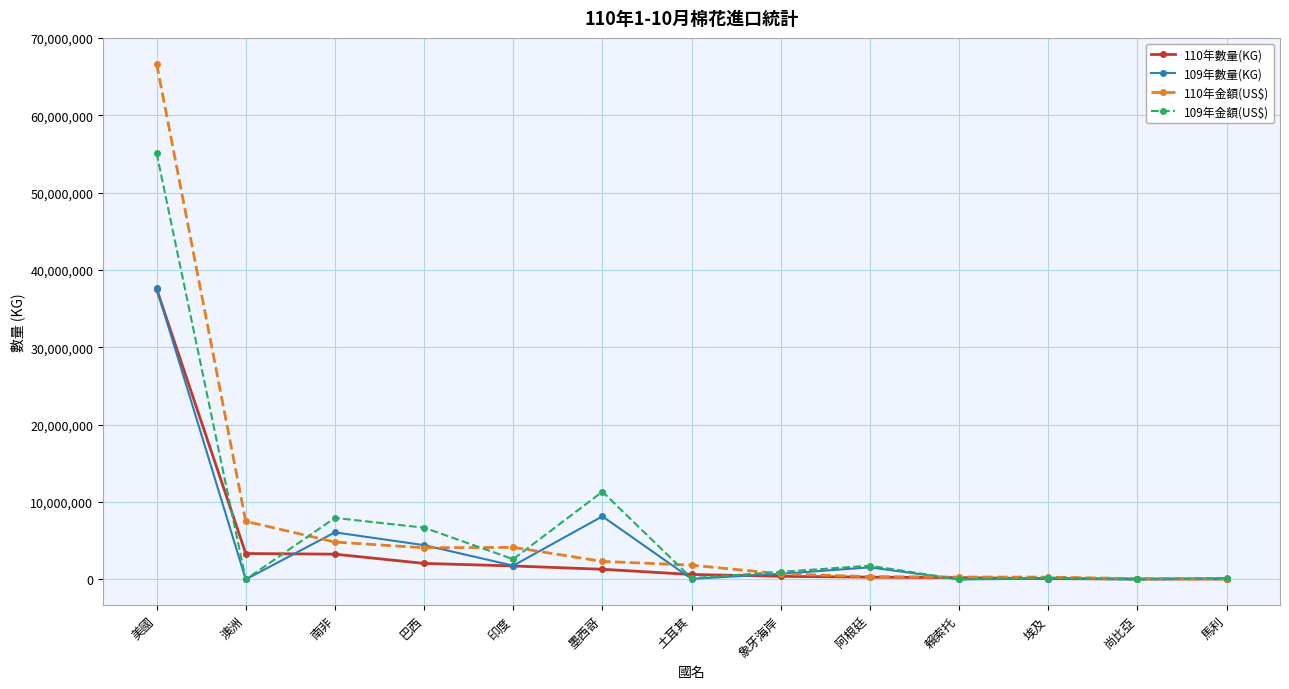

What is the maximum value shown in the chart?

66682900